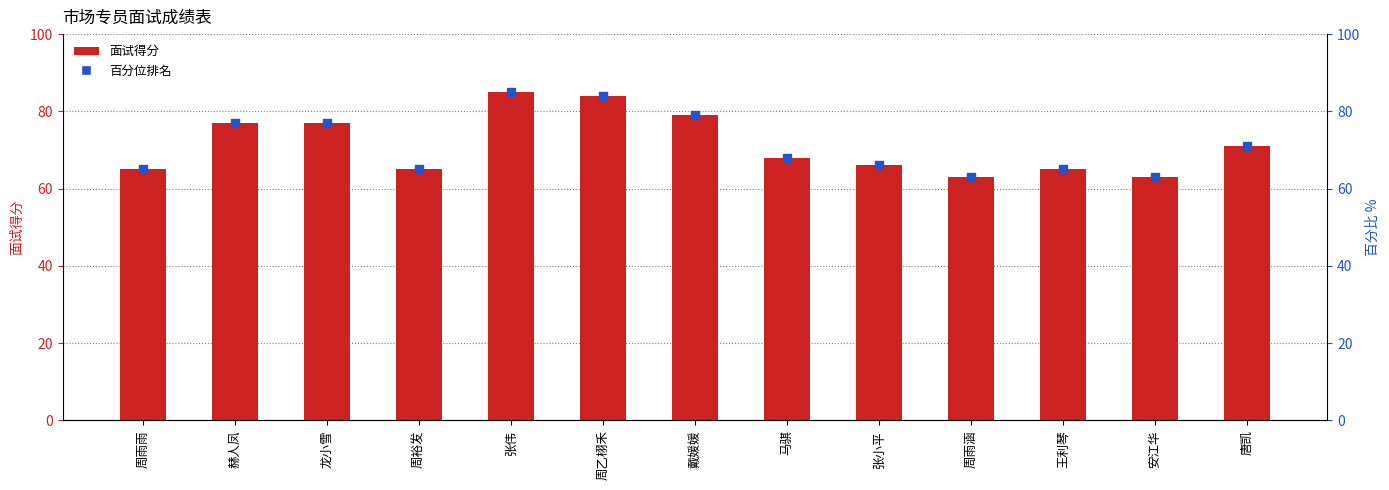

At how many categories does at least one series exceed 64?

11